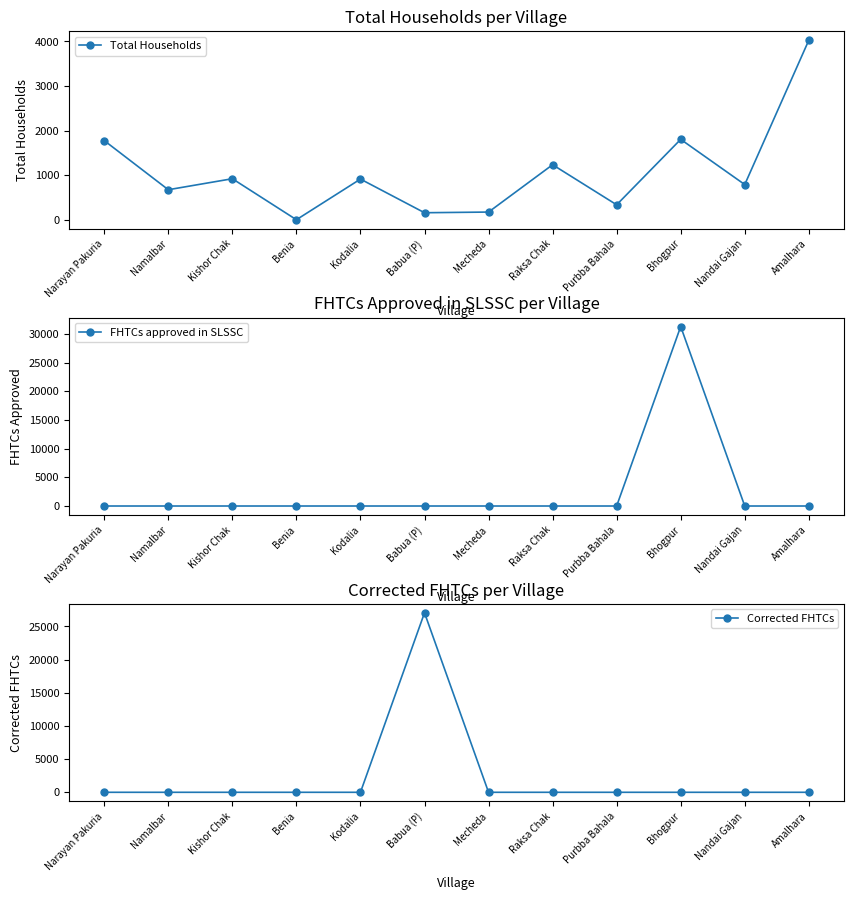

At which category does the chart reach its peak across all series?

Bhogpur